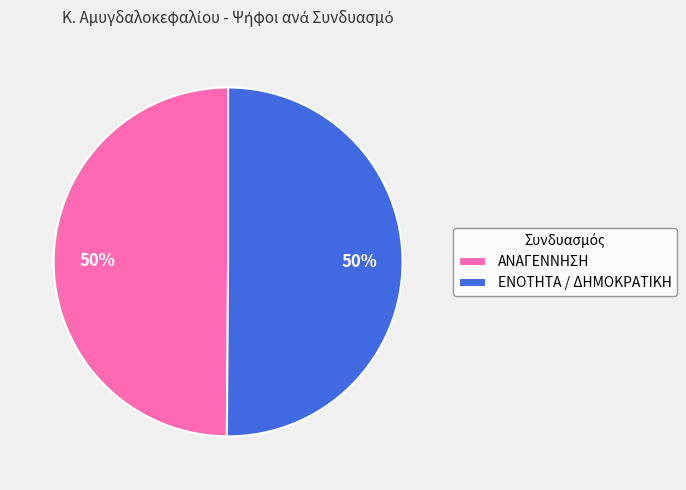

Combined, do ΕΝΟΤΗΤΑ / ΔΗΜΟΚΡΑΤΙΚΗ and ΑΝΑΓΕΝΝΗΣΗ account for over 50%?

Yes